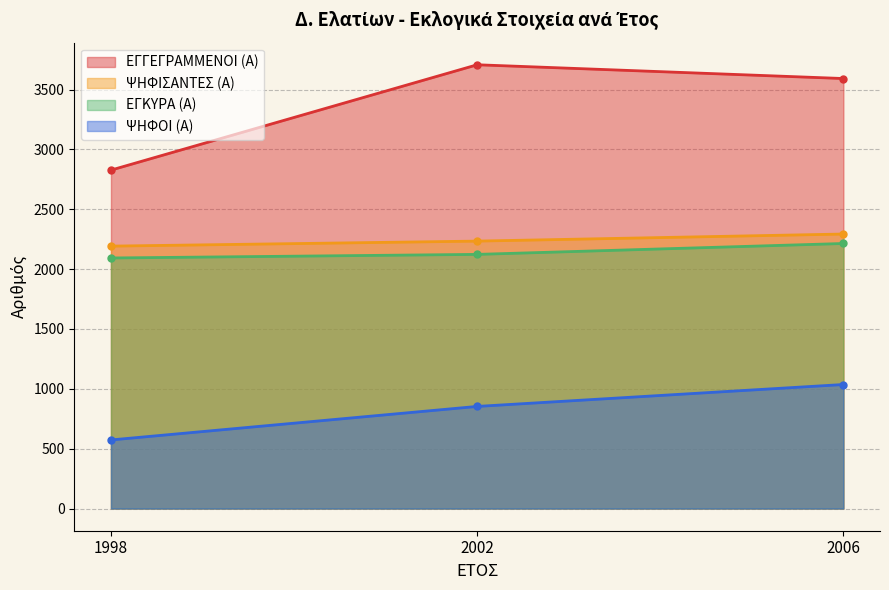

Which series changed the most between 1998 and 2006?

ΕΓΓΕΓΡΑΜΜΕΝΟΙ (Α)